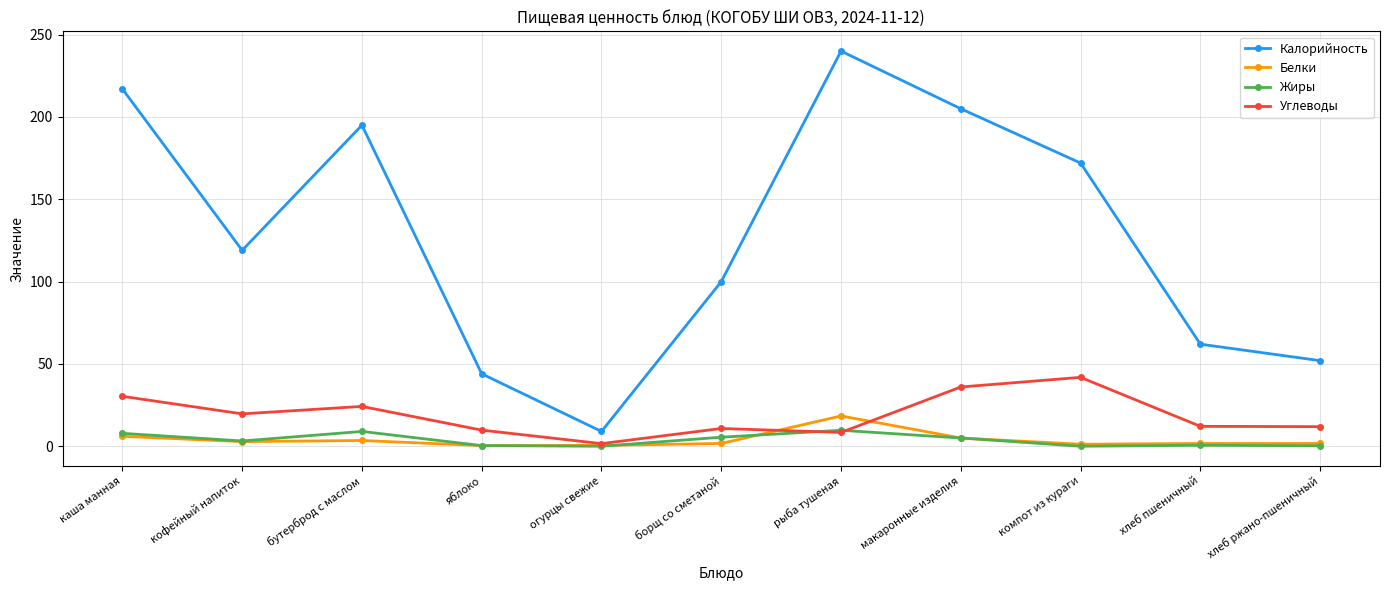

What is the label of the 2nd point from the left?

кофейный напиток